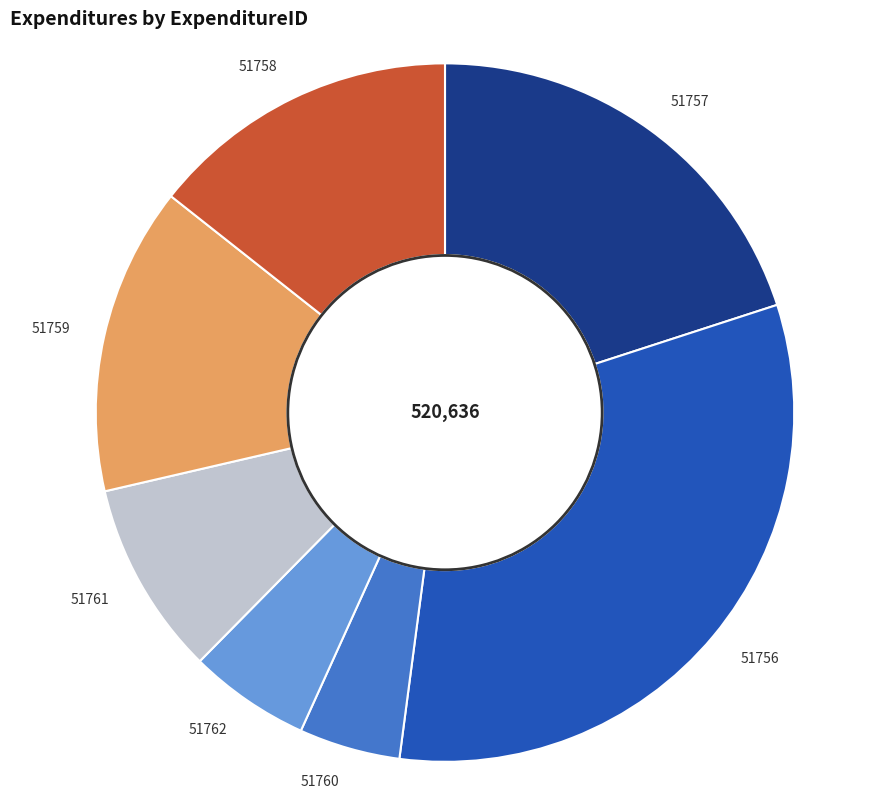

What is the ratio of the value at 51758 to the value at 51756?

0.4